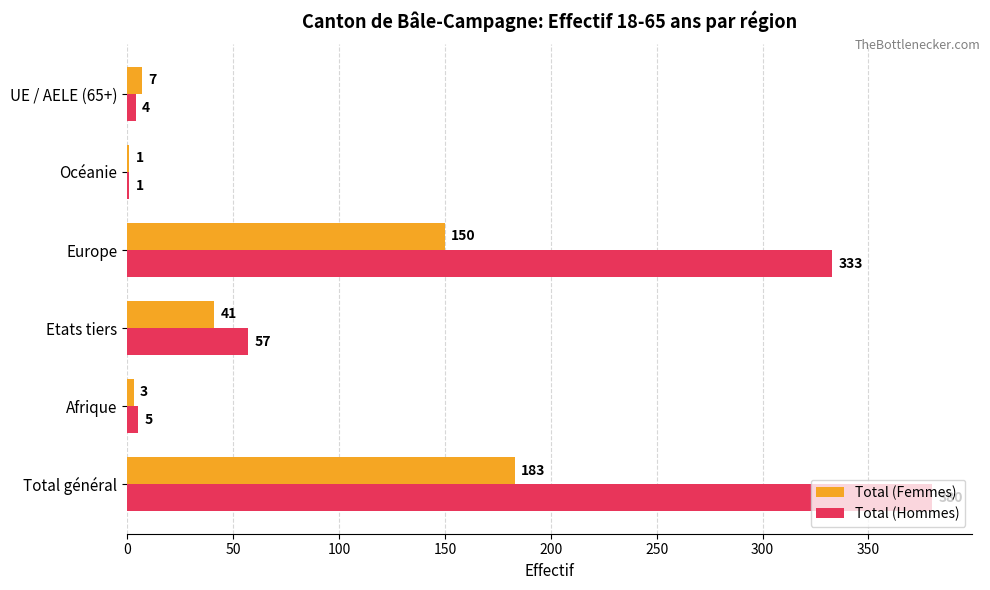

Count the number of categories in the chart.

6